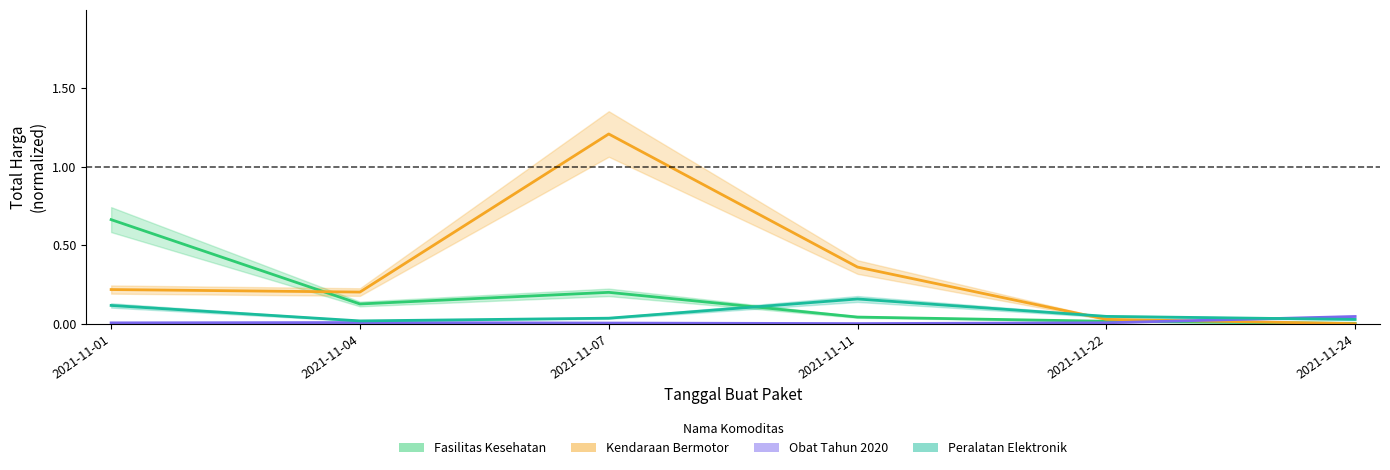

What is the difference between the maximum and minimum values in the Fasilitas Kesehatan series?

0.7